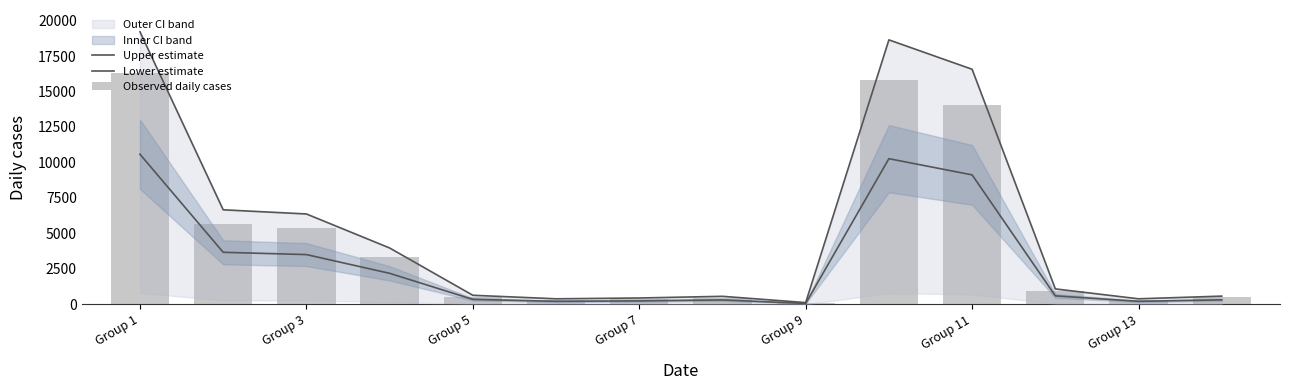

Is the value of Lower estimate at Group 3 greater than the value of Upper estimate at Group 3?

No